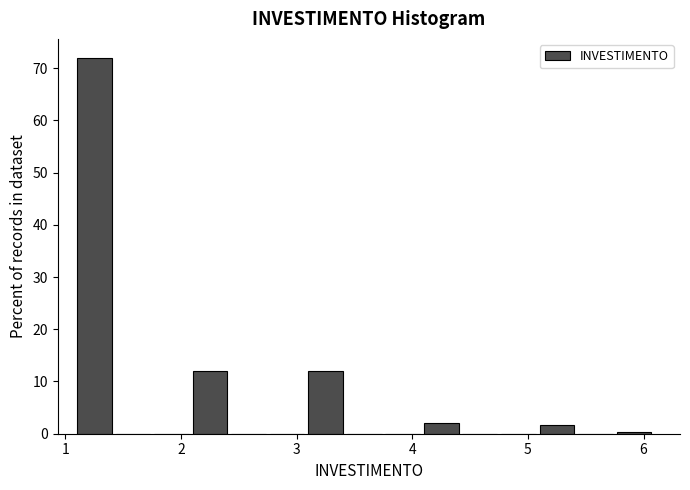

Read against the x-axis, roughly where is the centre of the tallest bar?

1.3